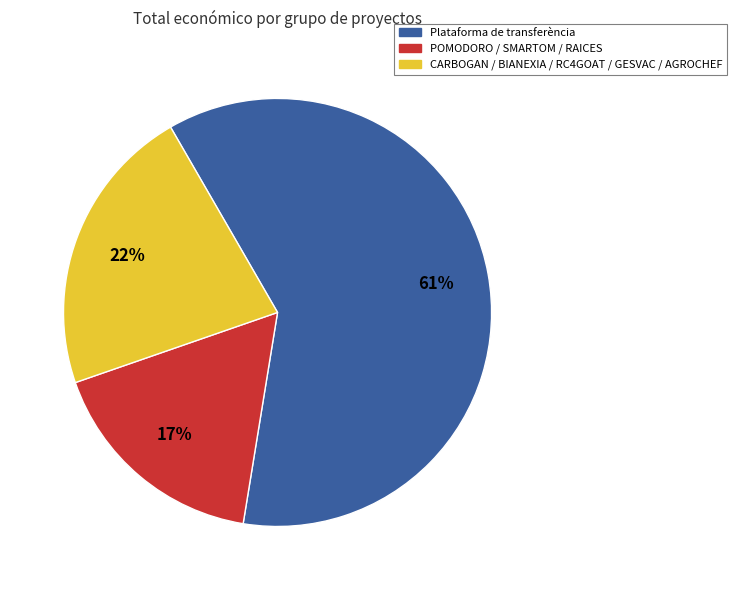

Which slice represents more than half of the pie?

Plataforma de transferència